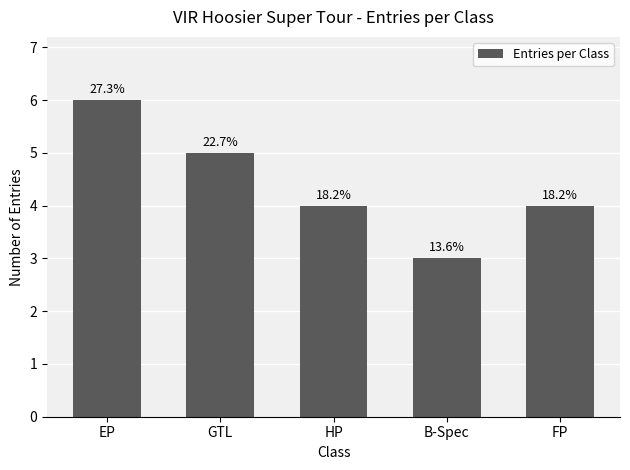

Does the chart contain any negative values?

No